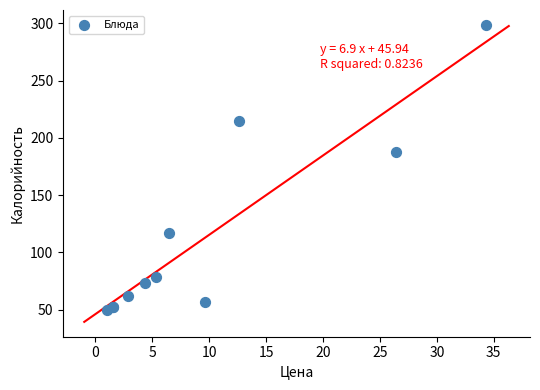

What Y value in the scatter plot is closest to 174?

187.3